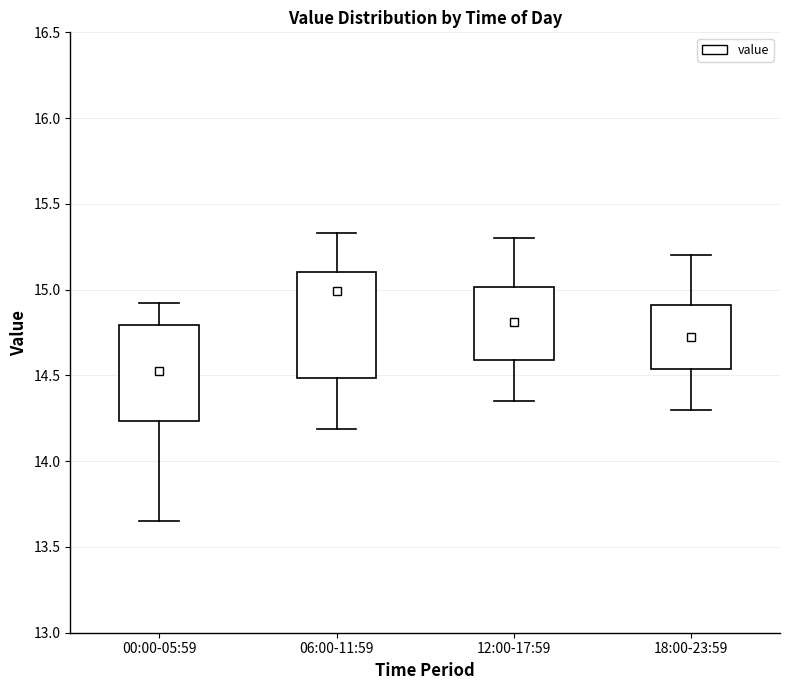

Reading left to right, read every box against the y-axis: the position of its median line, the range the box covers, and the ends of its whiskers. The values are not printed on the chart, so give them approximately, as read against the axis.

00:00-05:59: median 14.55, box 14.25 to 14.80, whiskers 13.65 to 14.90
06:00-11:59: median 15.00, box 14.50 to 15.10, whiskers 14.20 to 15.35
12:00-17:59: median 14.80, box 14.60 to 15.00, whiskers 14.35 to 15.30
18:00-23:59: median 14.75, box 14.55 to 14.90, whiskers 14.30 to 15.20